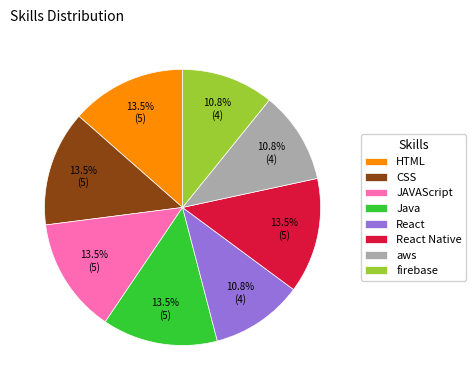

How many segments does this pie chart have?

8